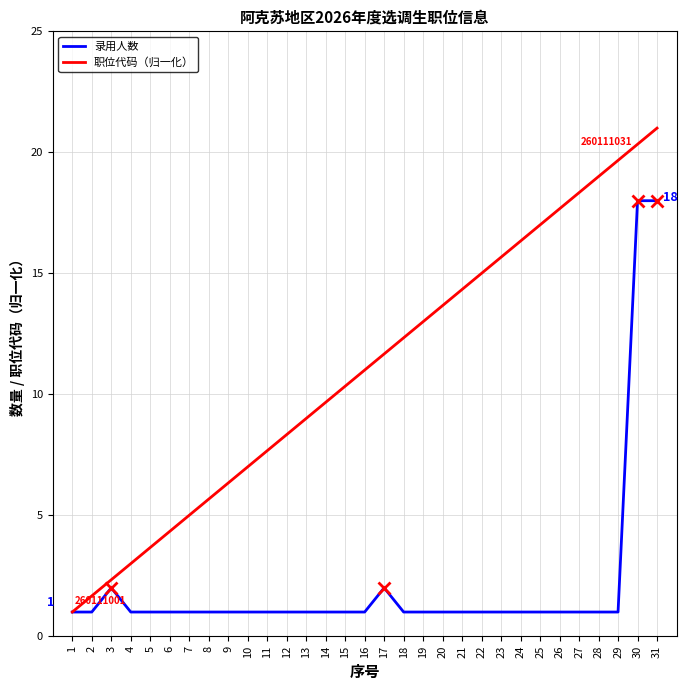

List the series in order of their overall mean, lowest first.

录用人数, 职位代码（归一化）